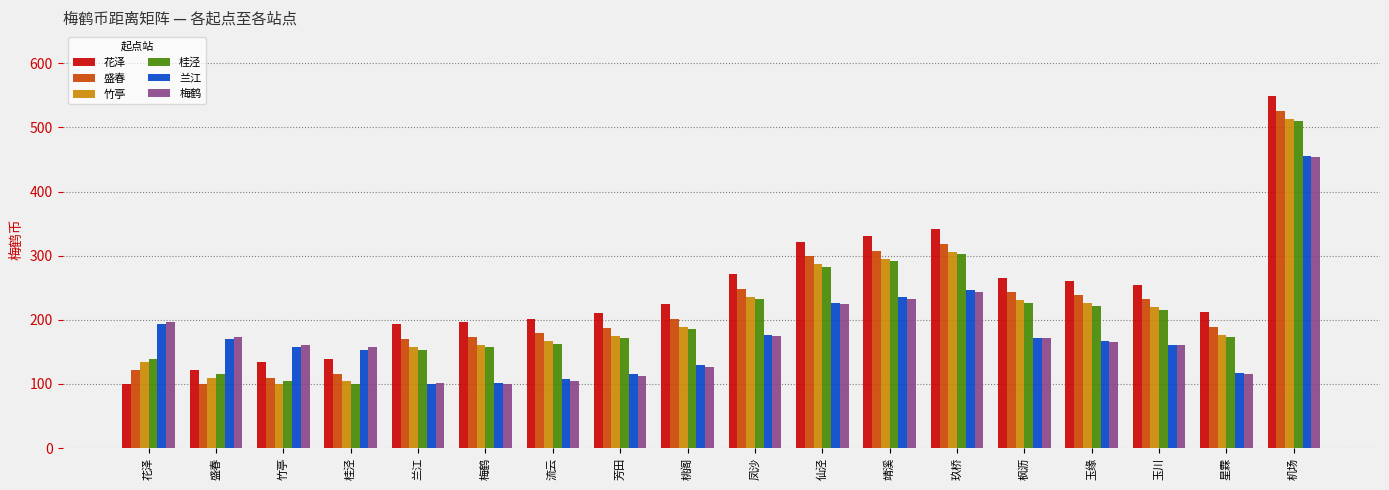

What is the label of the 16th bar from the right?

竹亭